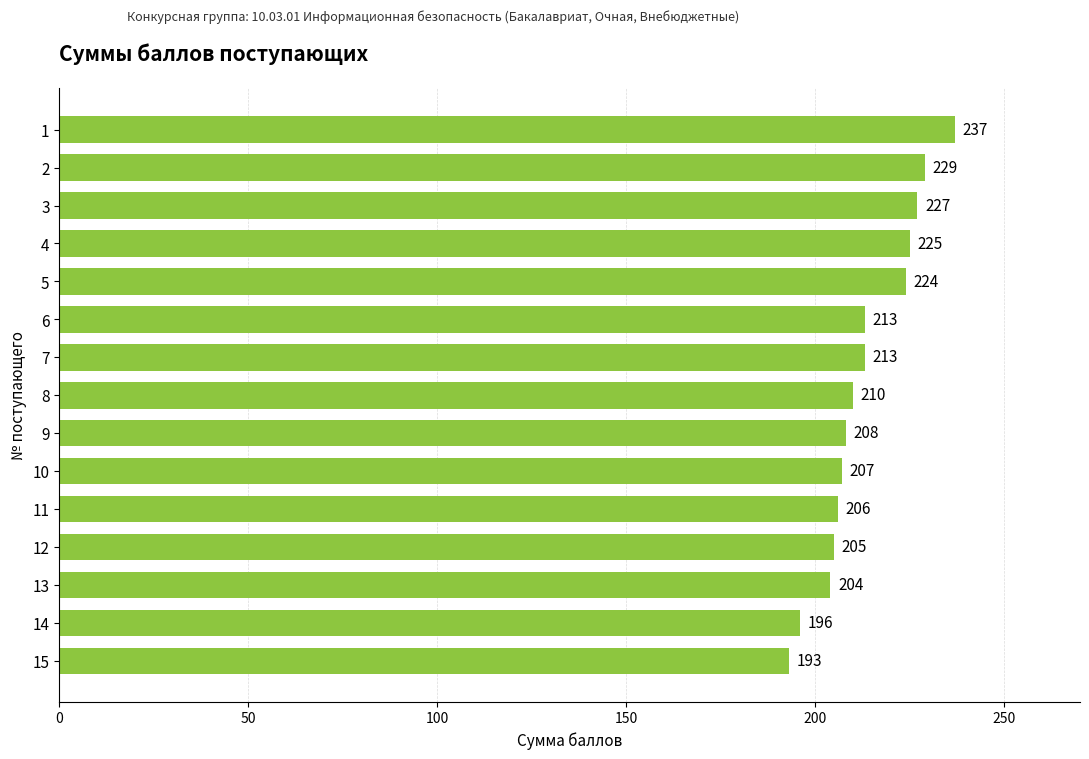

How many values are below 210?

7